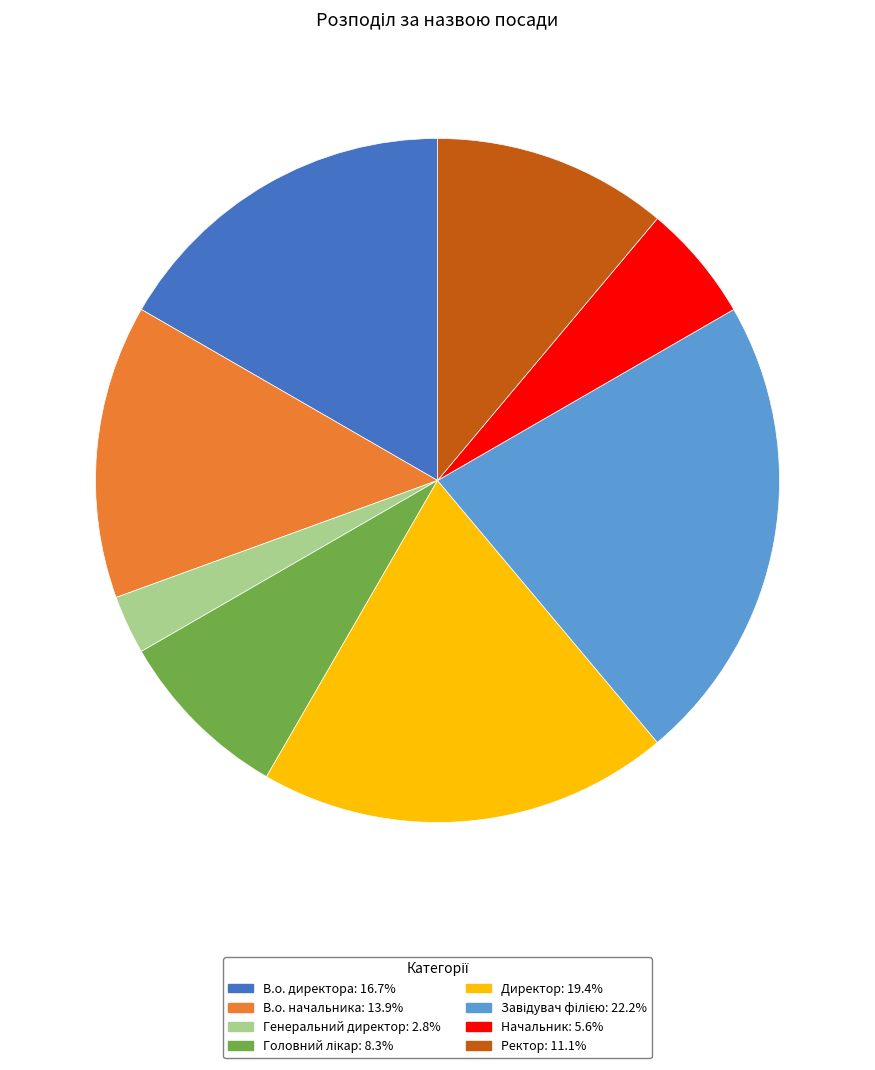

Between В.о. начальника and Генеральний директор, which is larger?

В.о. начальника